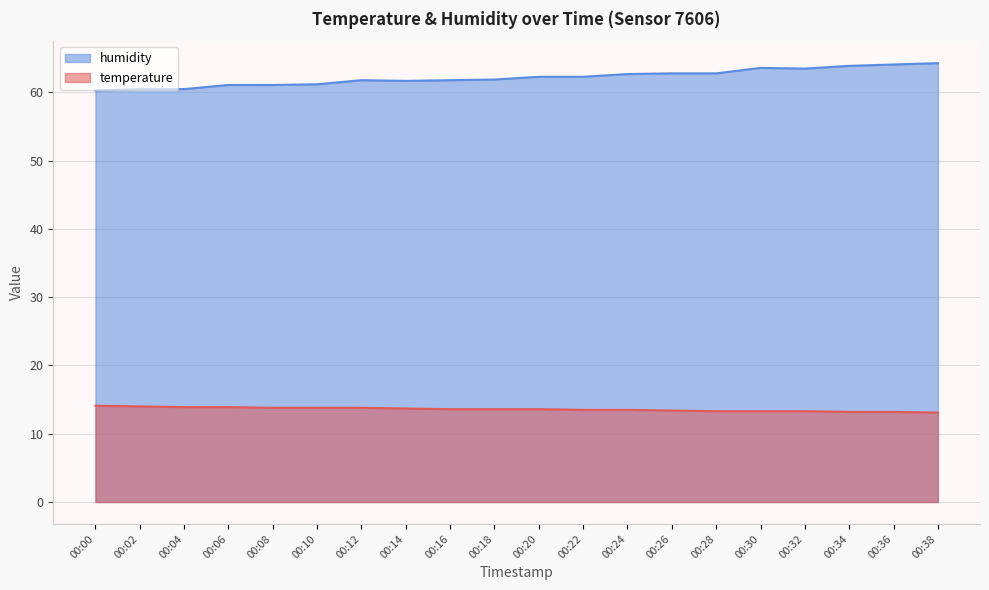

What is the minimum value shown in the chart?

13.1